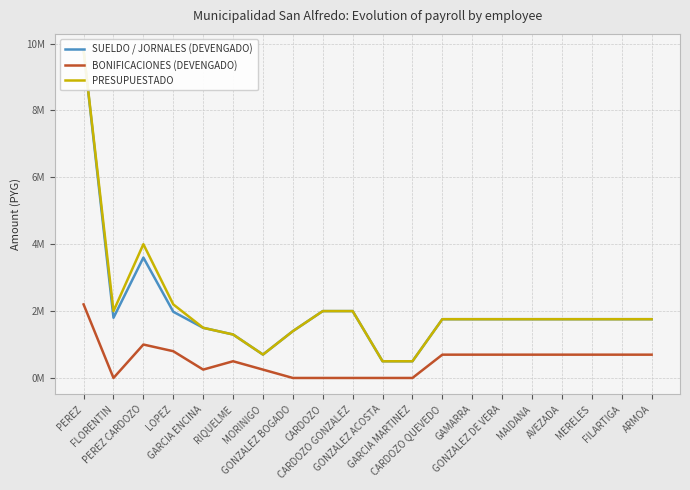

True or false: PRESUPUESTADO and BONIFICACIONES (DEVENGADO) intersect in this chart.

False